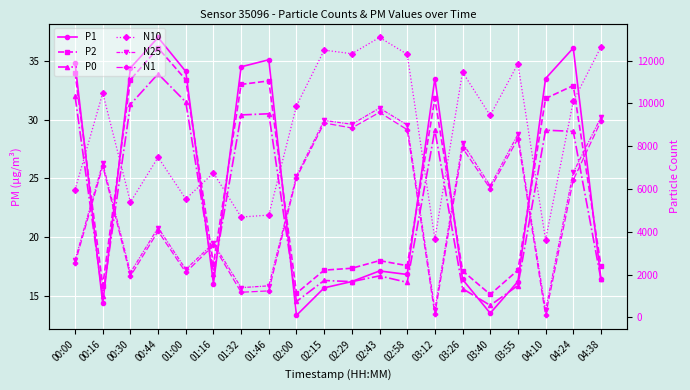

Which series has the largest total across all categories?

N10